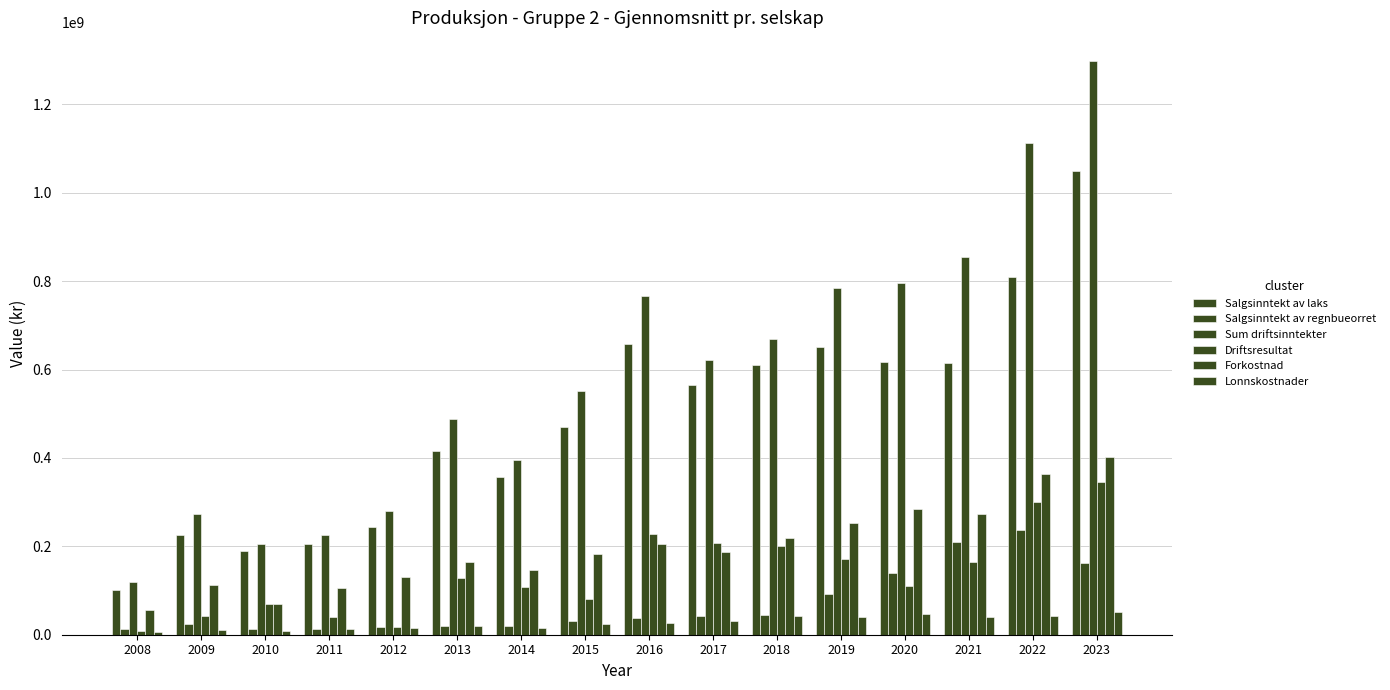

Is the value of Driftsresultat at 2021 greater than the value of Salgsinntekt av laks at 2012?

No